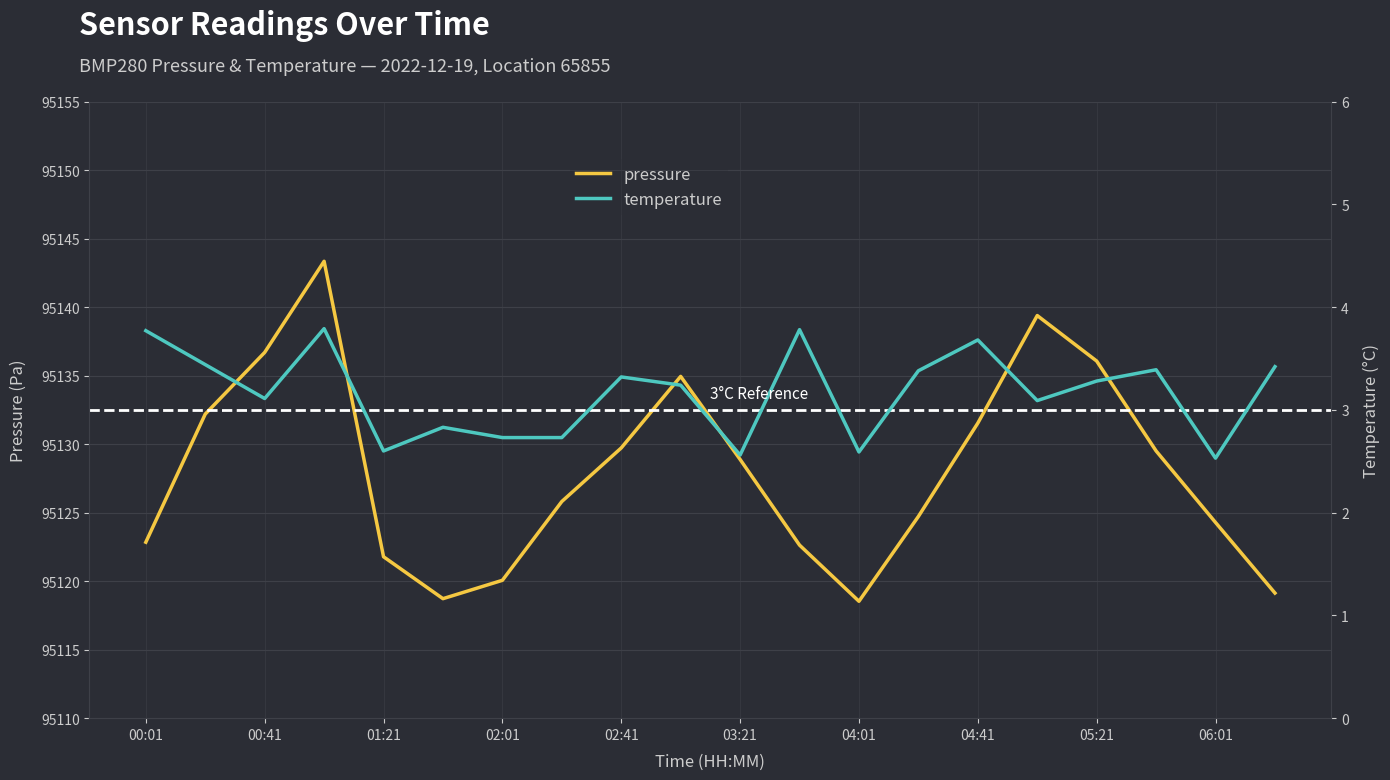

The pressure series shows 49666.3 at 02:41. True or false?

False